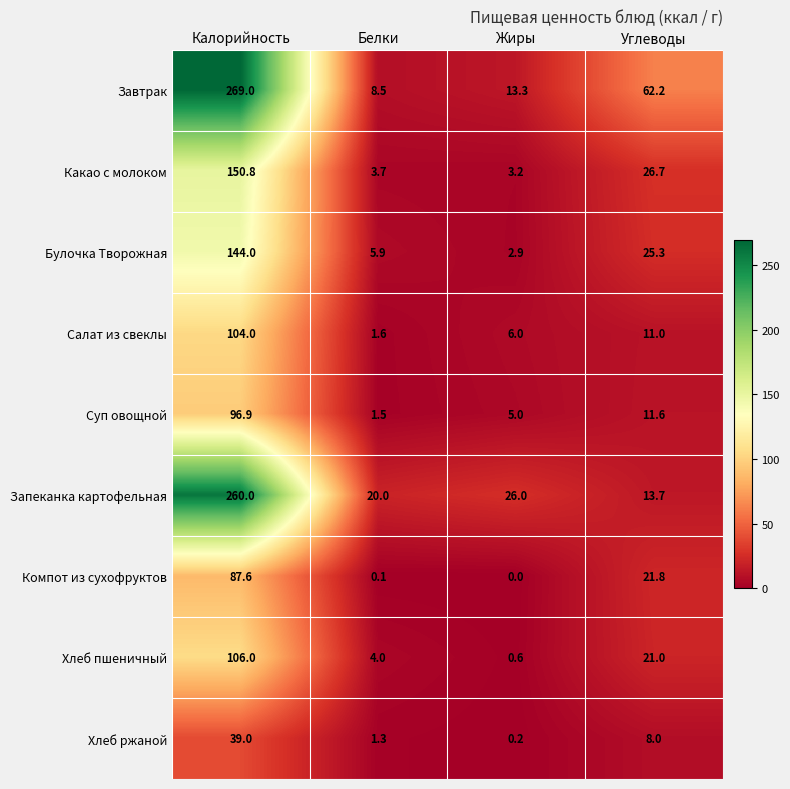

What is the difference between the maximum and second lowest values in the Салат из свеклы series?

98.0